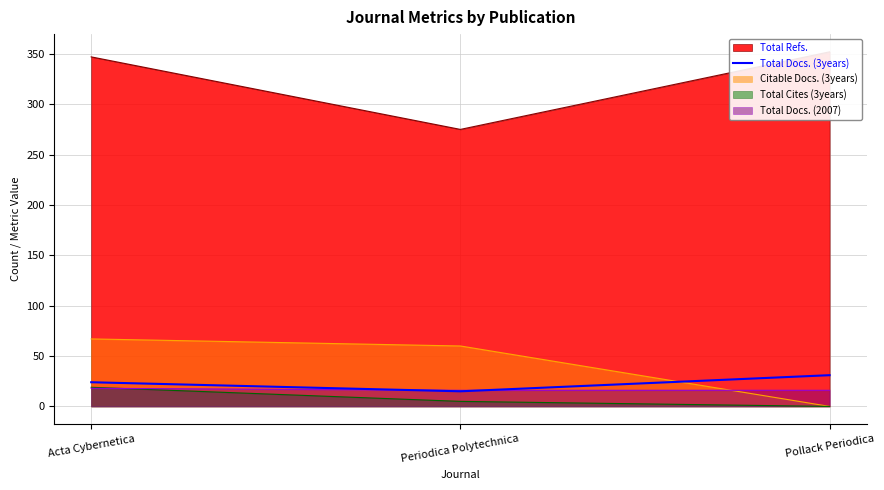

Count the number of categories in the chart.

3